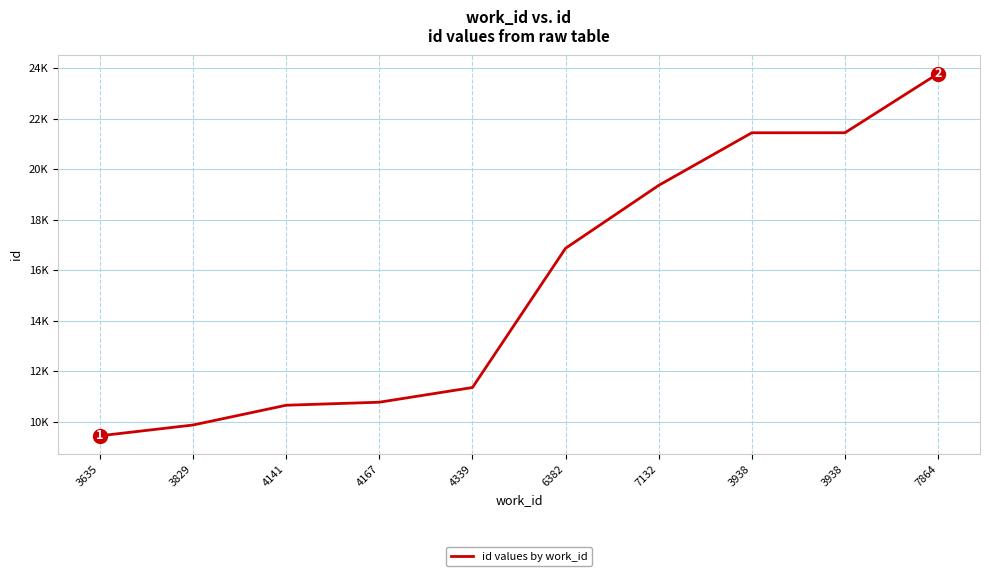

Reading right to left, list all the values displayed in this chart.

23779	21436	21435	19352	16861	11346	10764	10644	9861	9434